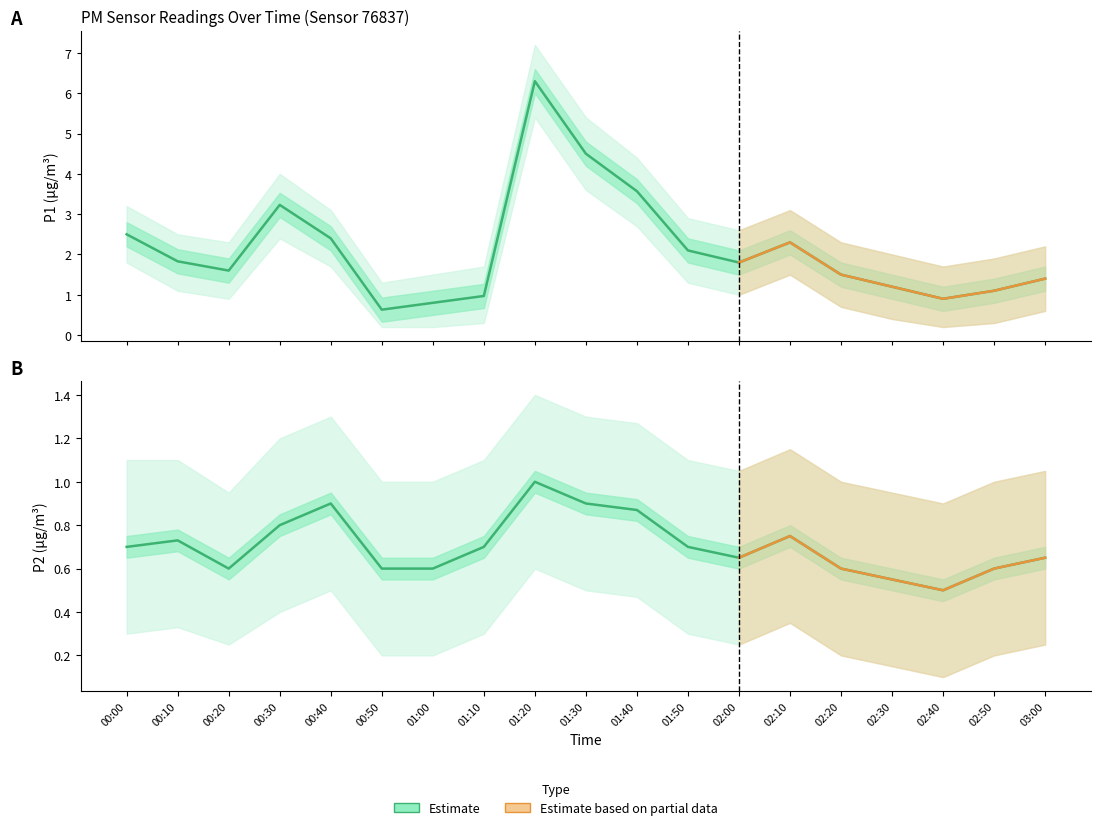

Rank the series by their maximum value, from lowest to highest.

P2_lower, P2, P2_upper, P1_lower, P1, P1_upper